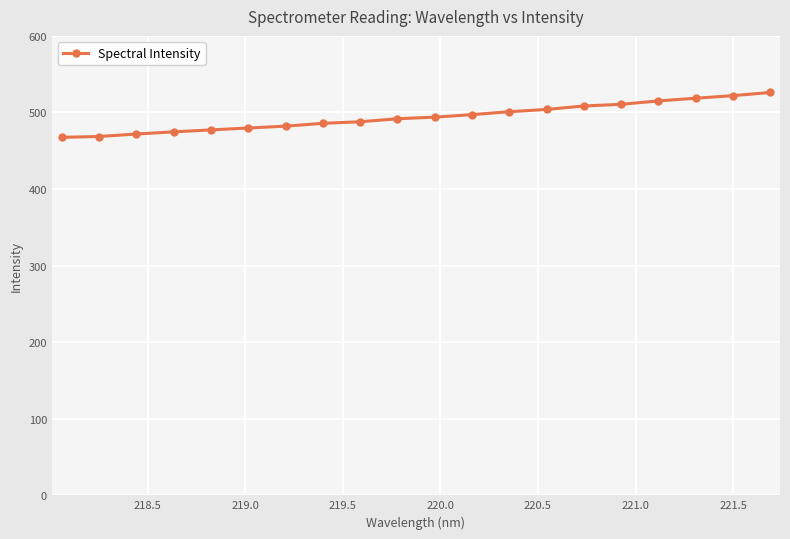

What is the minimum value shown in the chart?

467.5